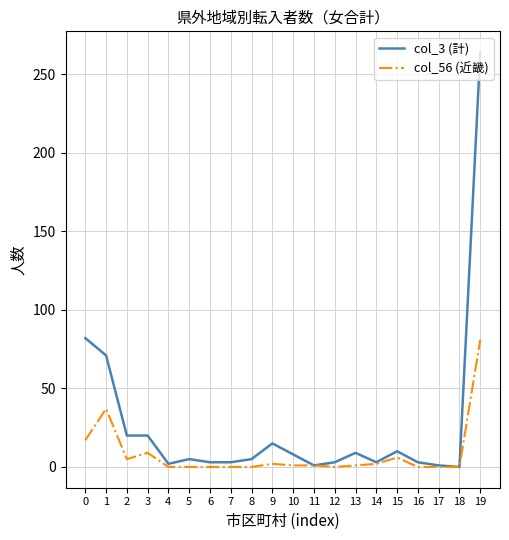

Which series has the widest spread of values?

col_3 (計)